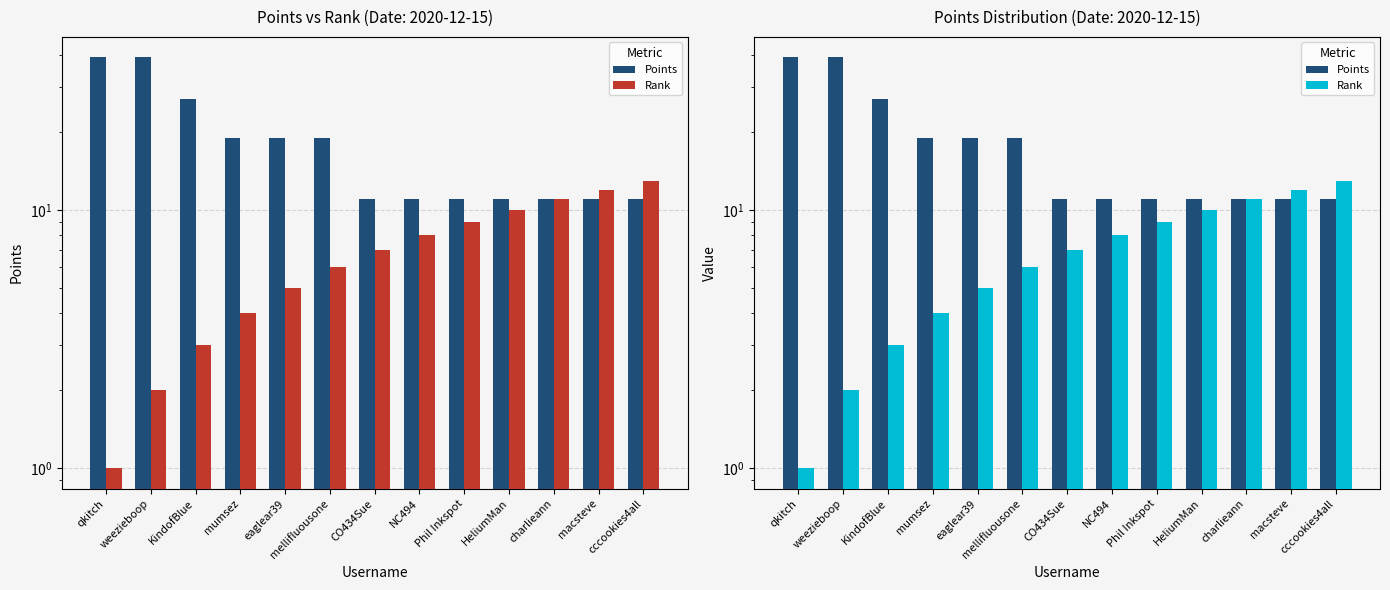

Count the Points values in the range 11 to 19.

10